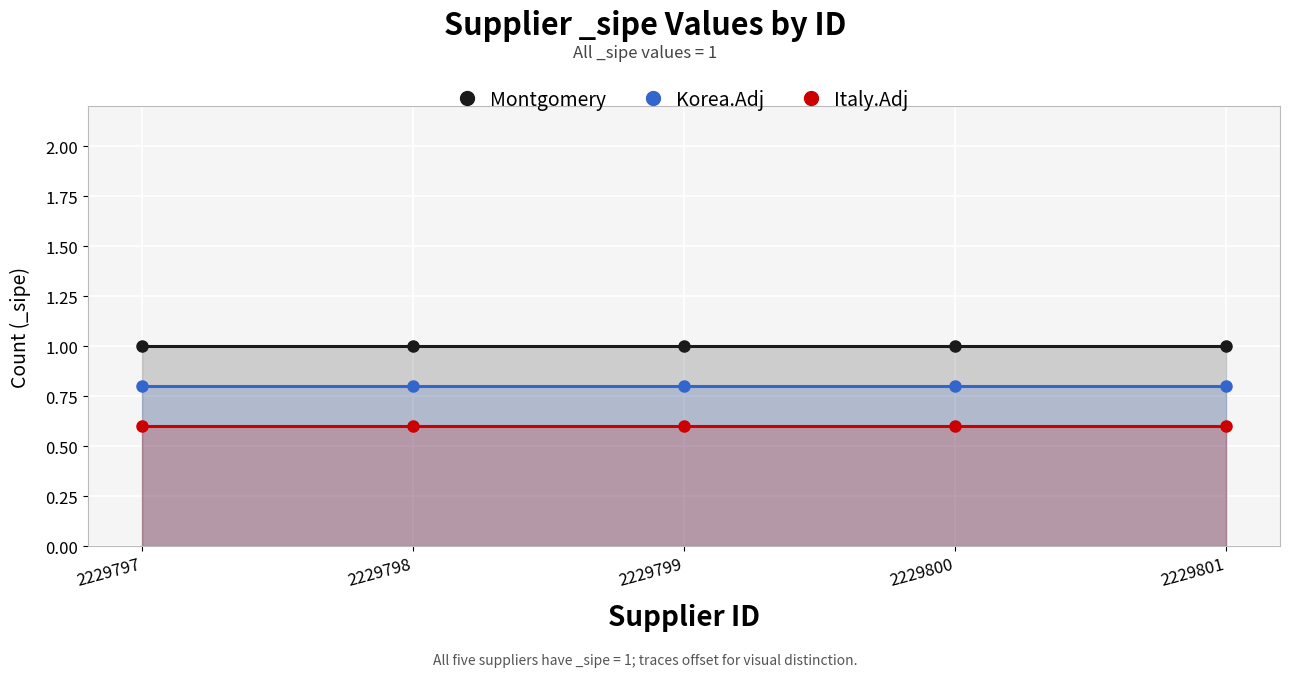

At which label does Montgomery reach its minimum?

2229797